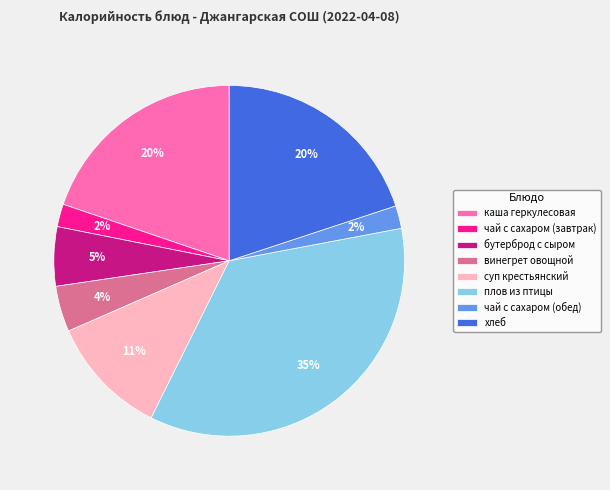

Between суп крестьянский and бутерброд с сыром, which is larger?

суп крестьянский